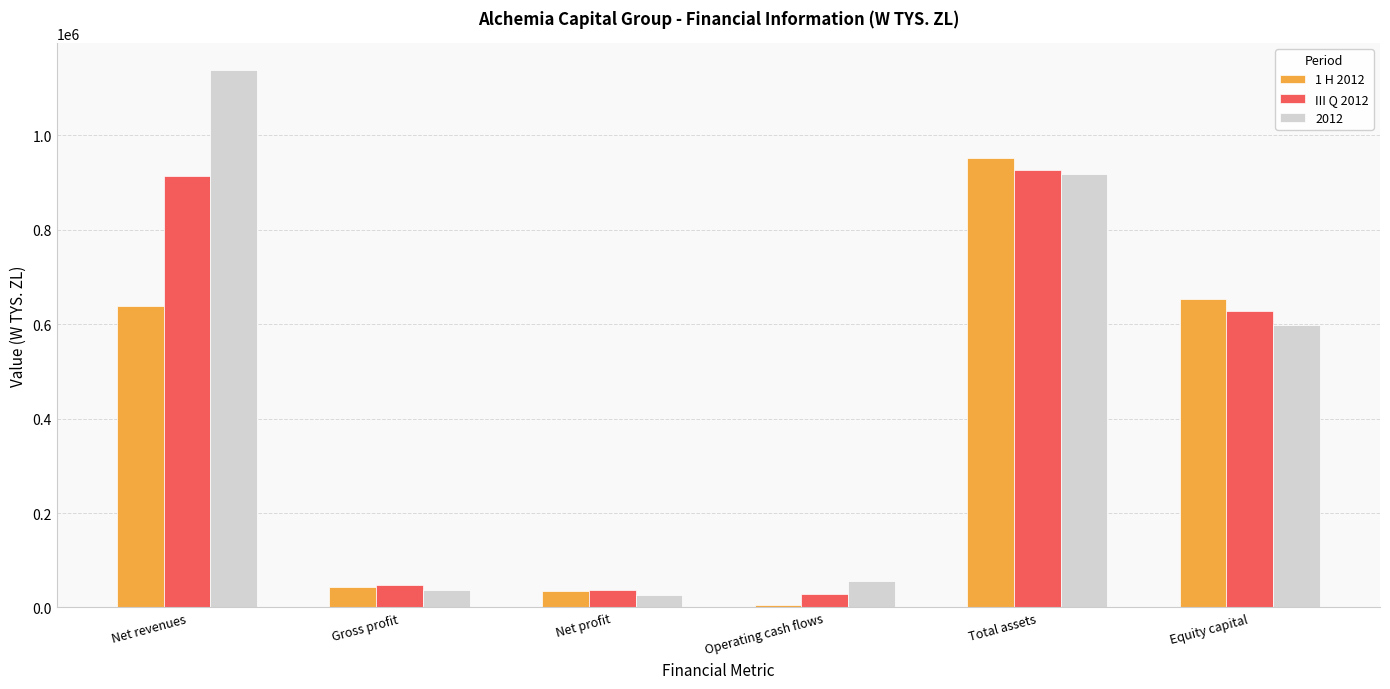

What is the label of the 2nd bar from the left?

Gross profit